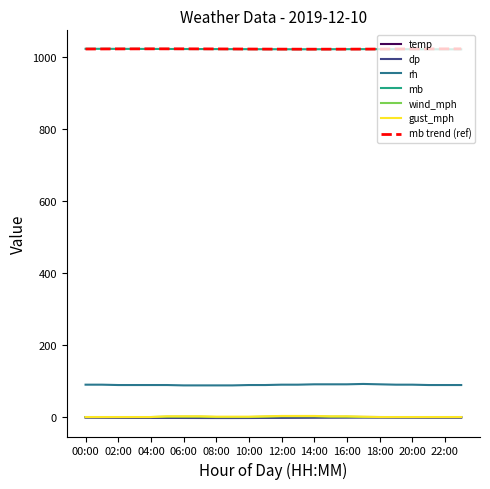

What is the maximum value shown in the chart?

1024.1